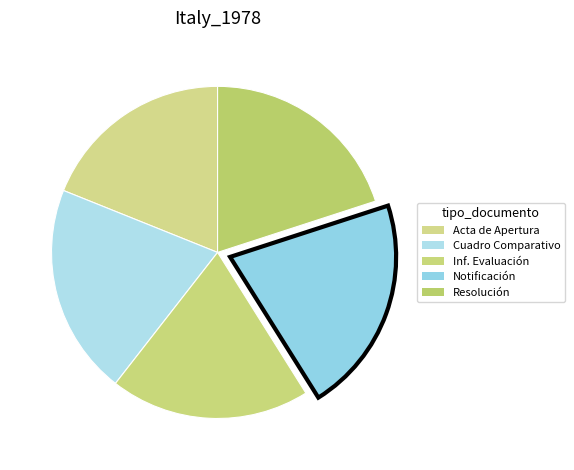

Which slice is the smallest?

Acta de Apertura